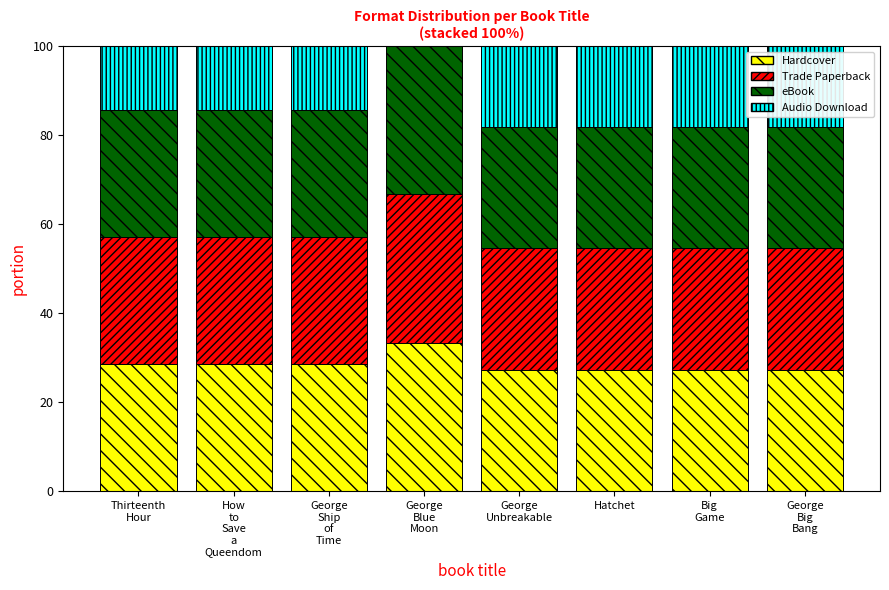

Are the bars horizontal?

No